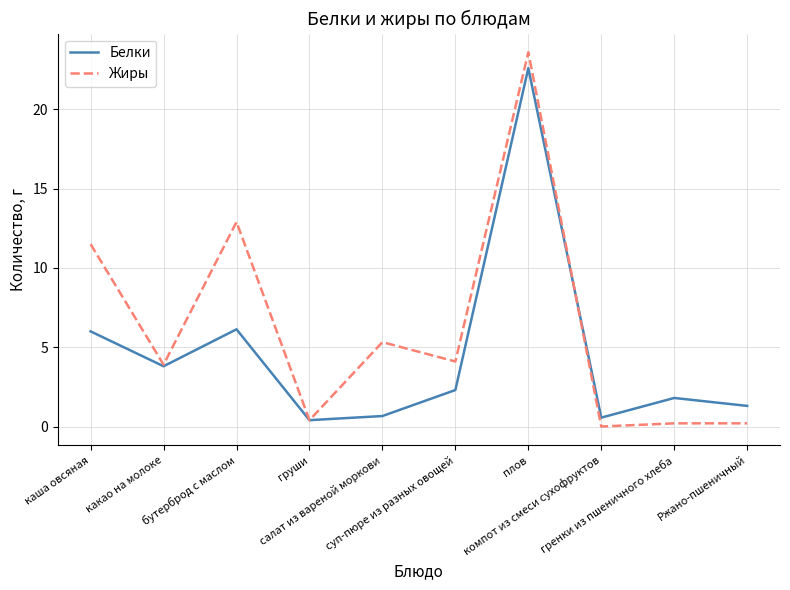

Which series has the widest spread of values?

Жиры